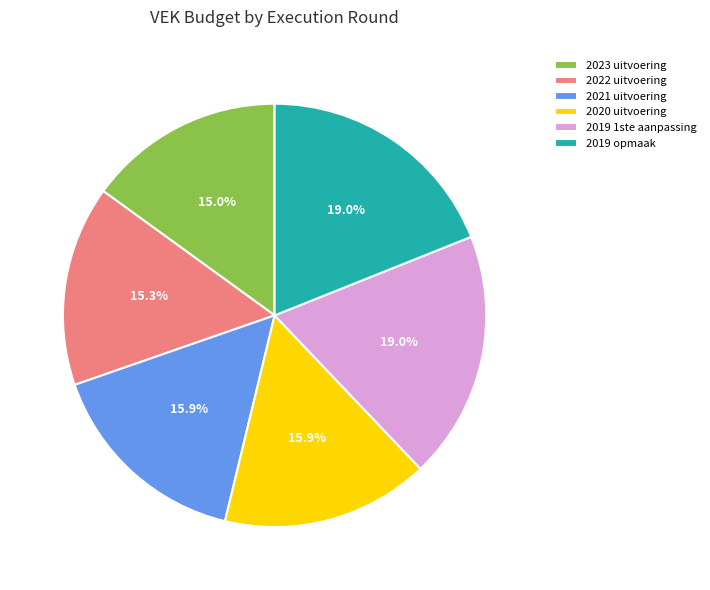

What is the total percentage of 2021 uitvoering and 2020 uitvoering?

31.8%